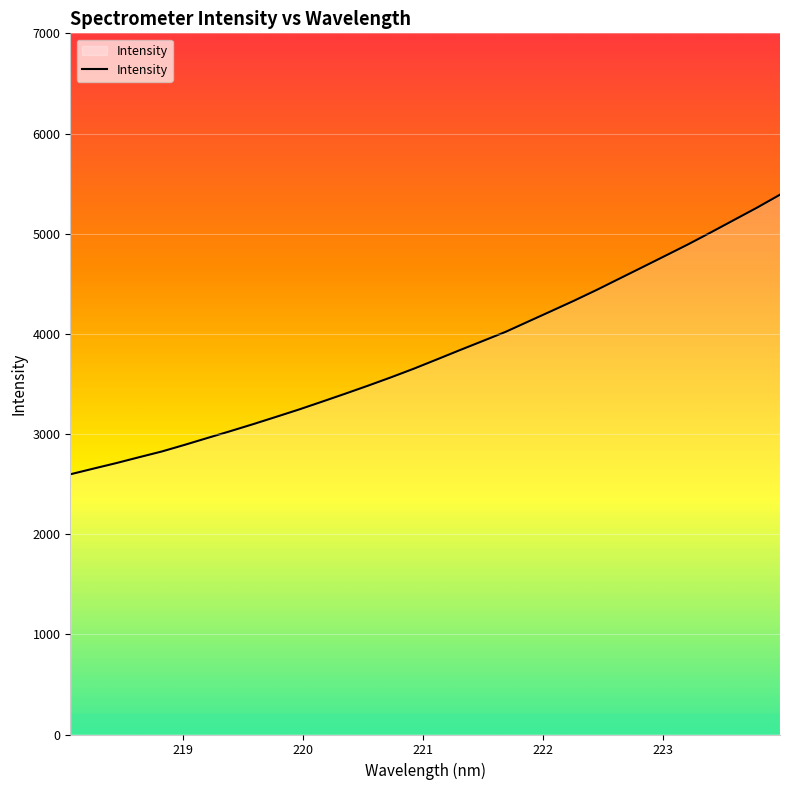

What is the greatest value displayed?

5389.2